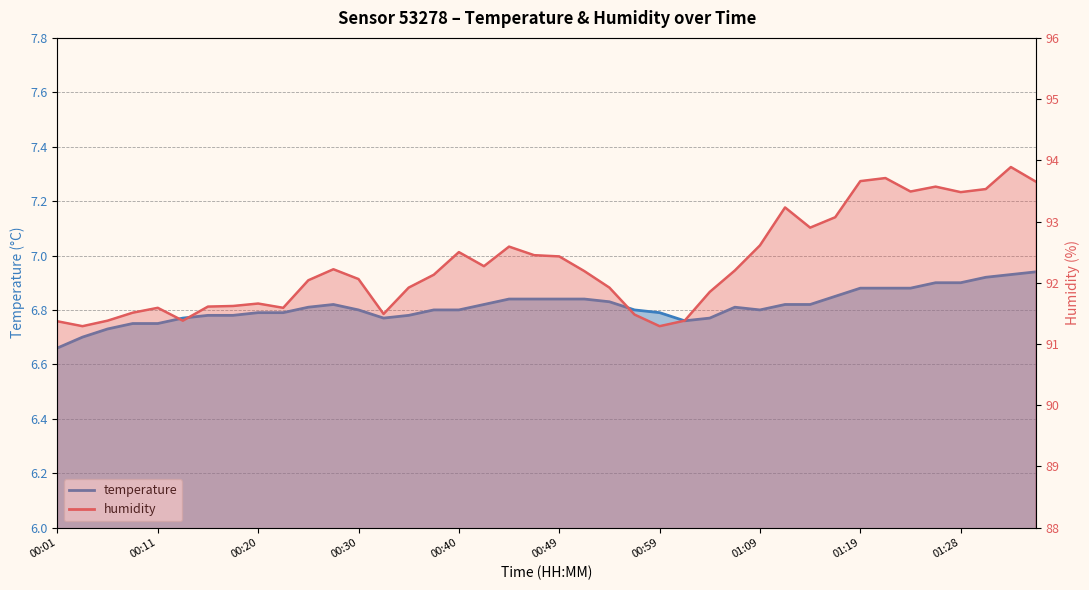

Reading right to left, extract all data points from this chart.

temperature: 01:36=6.9	01:33=6.9	01:31=6.9	01:28=6.9	01:26=6.9	01:23=6.9	01:21=6.9	01:19=6.9	01:16=6.8	01:14=6.8	01:11=6.8	01:09=6.8	01:06=6.8	01:04=6.8	01:02=6.8	00:59=6.8	00:57=6.8	00:54=6.8	00:52=6.8	00:49=6.8	00:47=6.8	00:45=6.8	00:42=6.8	00:40=6.8	00:37=6.8	00:35=6.8	00:32=6.8	00:30=6.8	00:28=6.8	00:25=6.8	00:23=6.8	00:20=6.8	00:18=6.8	00:15=6.8	00:13=6.8	00:11=6.8	00:08=6.8	00:06=6.7	00:03=6.7	00:01=6.7
humidity: 01:36=93.7	01:33=93.9	01:31=93.5	01:28=93.5	01:26=93.6	01:23=93.5	01:21=93.7	01:19=93.7	01:16=93.1	01:14=92.9	01:11=93.2	01:09=92.6	01:06=92.2	01:04=91.8	01:02=91.4	00:59=91.3	00:57=91.5	00:54=91.9	00:52=92.2	00:49=92.4	00:47=92.5	00:45=92.6	00:42=92.3	00:40=92.5	00:37=92.1	00:35=91.9	00:32=91.5	00:30=92.1	00:28=92.2	00:25=92.0	00:23=91.6	00:20=91.7	00:18=91.6	00:15=91.6	00:13=91.4	00:11=91.6	00:08=91.5	00:06=91.4	00:03=91.3	00:01=91.4